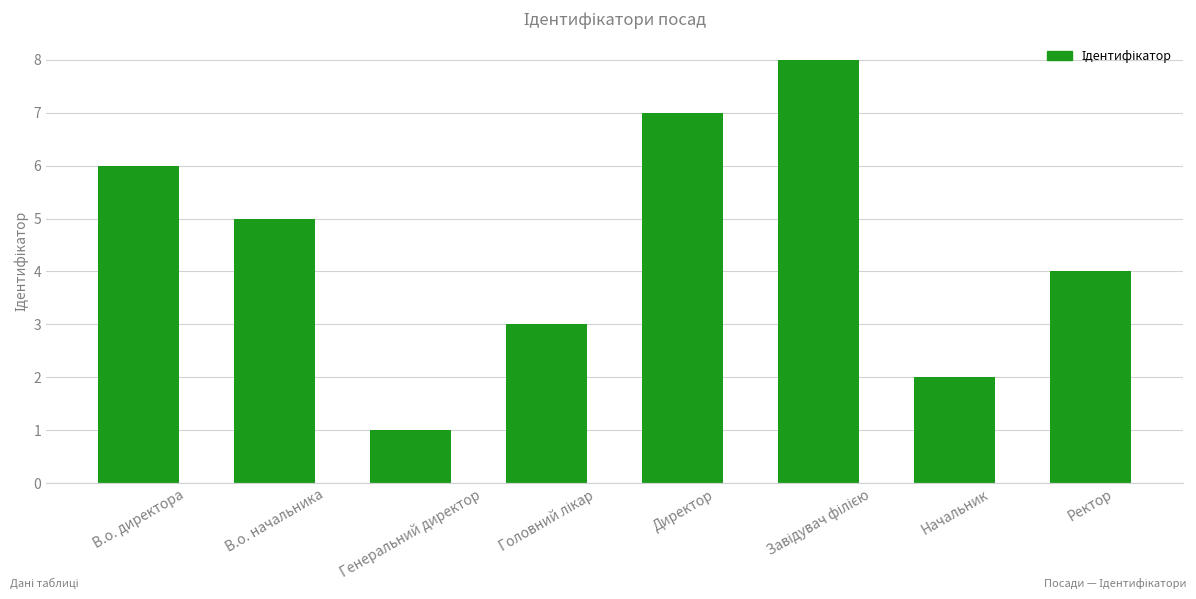

What is the change in value from Генеральний директор to Ректор?

+3